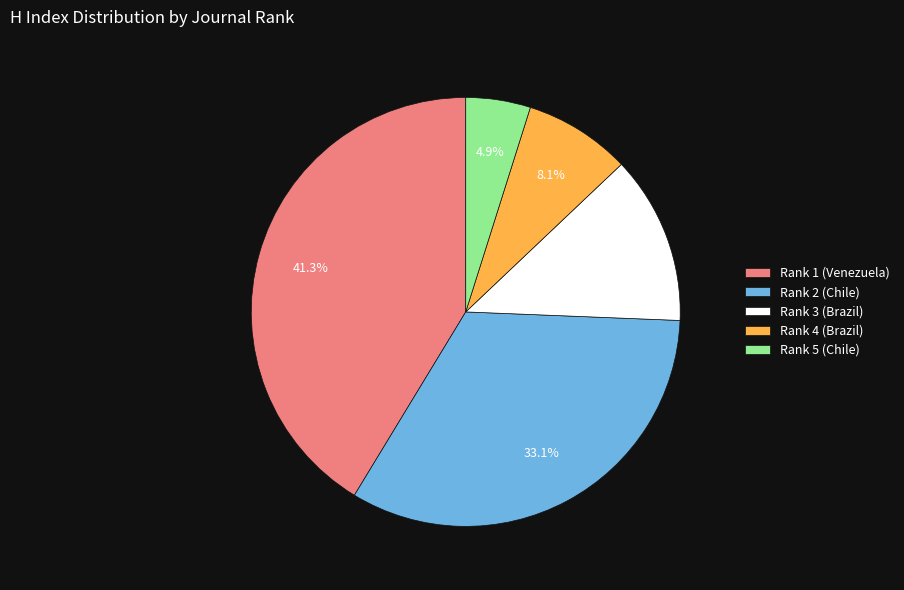

How much of the chart is everything except Rank 3 (Brazil)?

87.3%